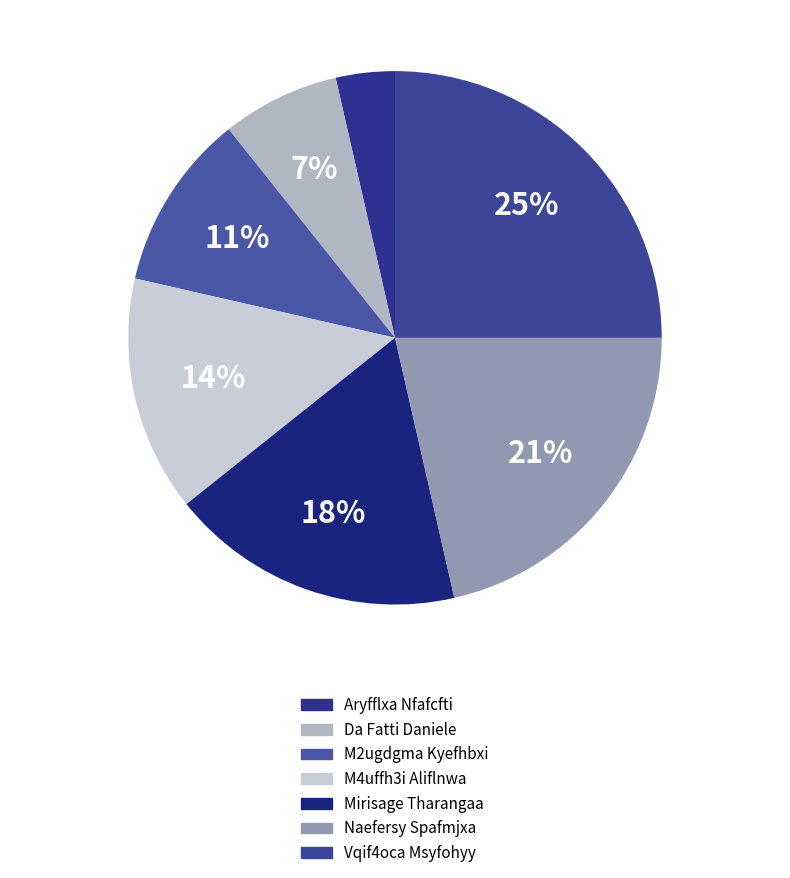

The Da Fatti Daniele slice represents 15% of the pie. True or false?

False